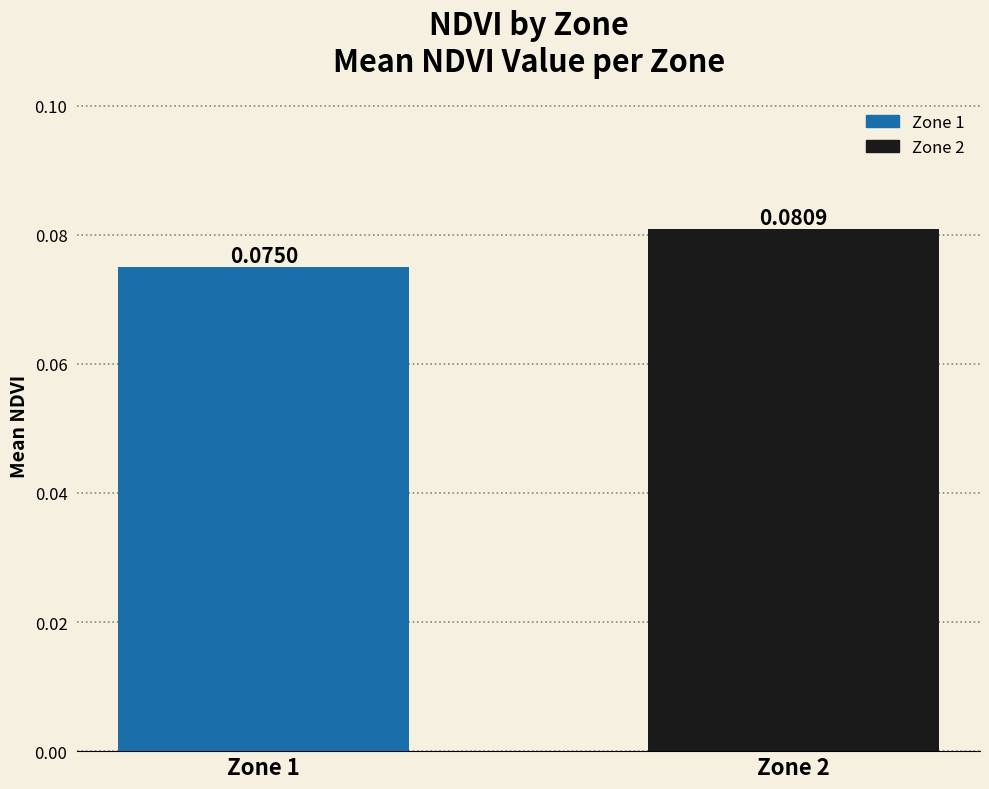

List the labels in order of value, largest first.

Zone 2, Zone 1